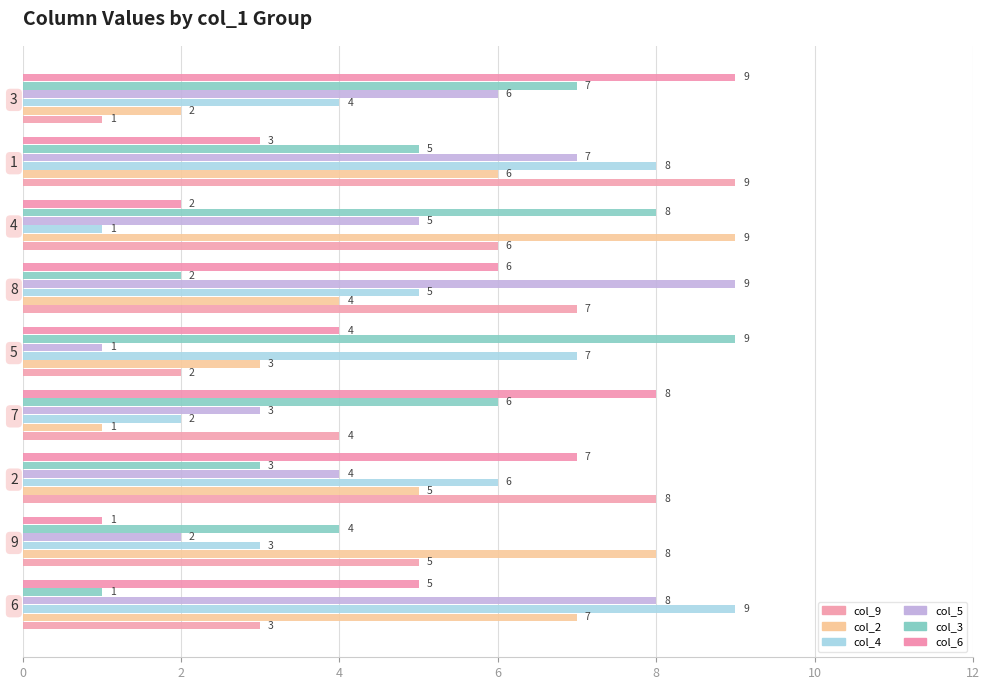

Rank the series by their maximum value, from highest to lowest.

col_9, col_2, col_4, col_5, col_3, col_6